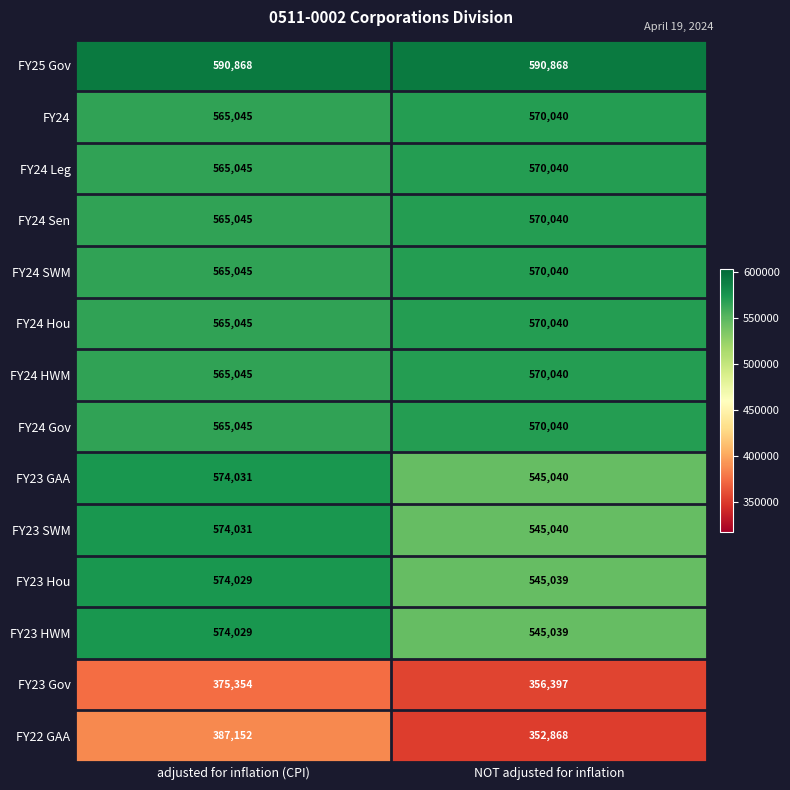

What is the maximum value shown in the chart?

590868